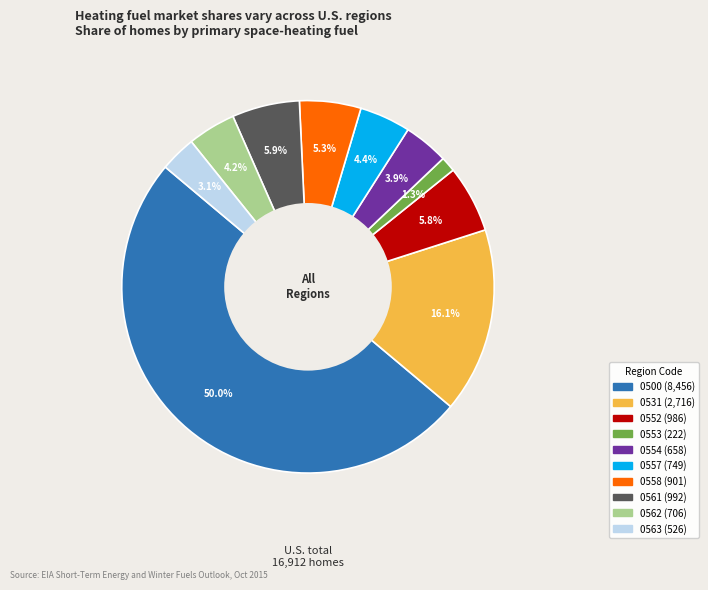

To the nearest percent, what portion does 0554 represent?

4%